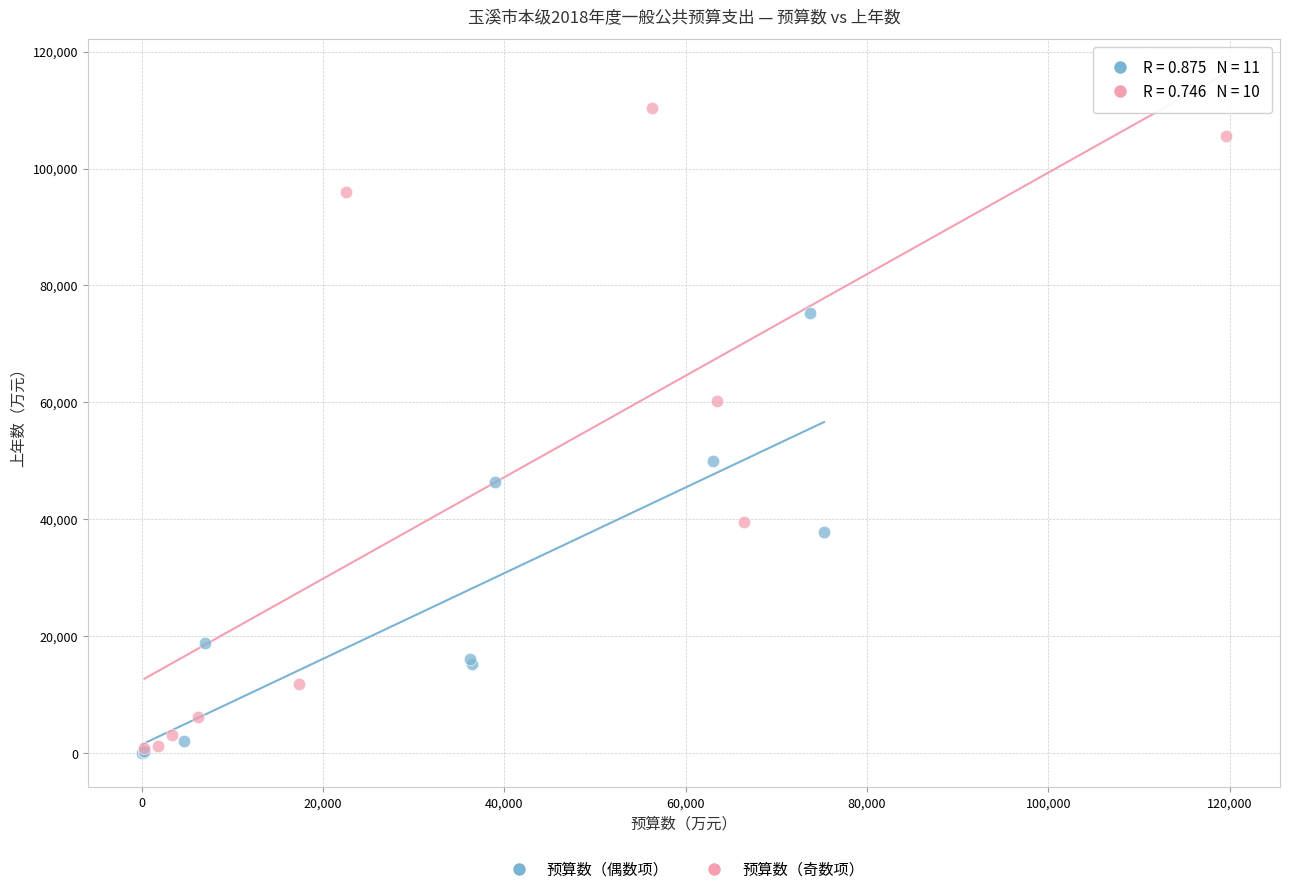

Which series reaches the maximum Y coordinate?

预算数（奇数项）